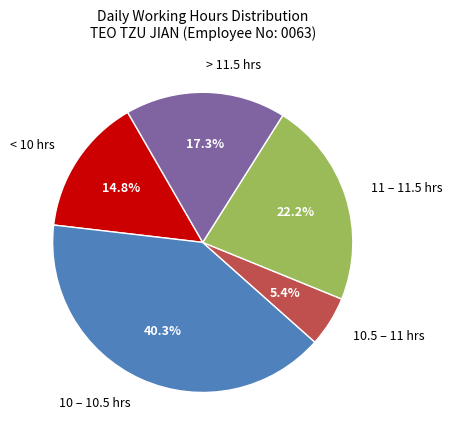

Does < 10 hrs account for over 50% of the chart?

No